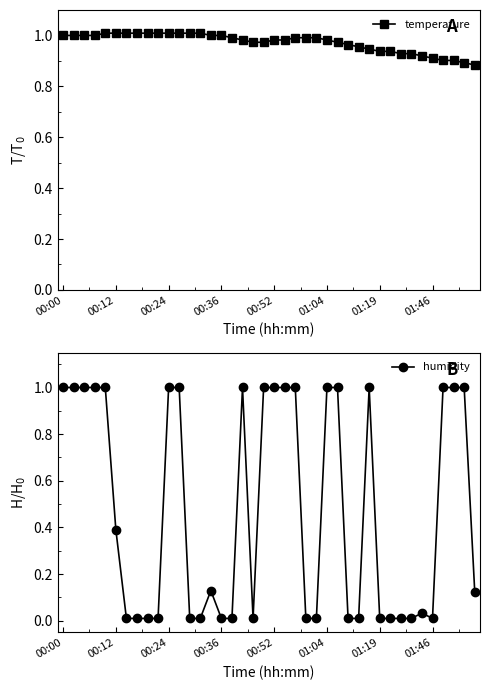

How many lines are shown in the chart?

2